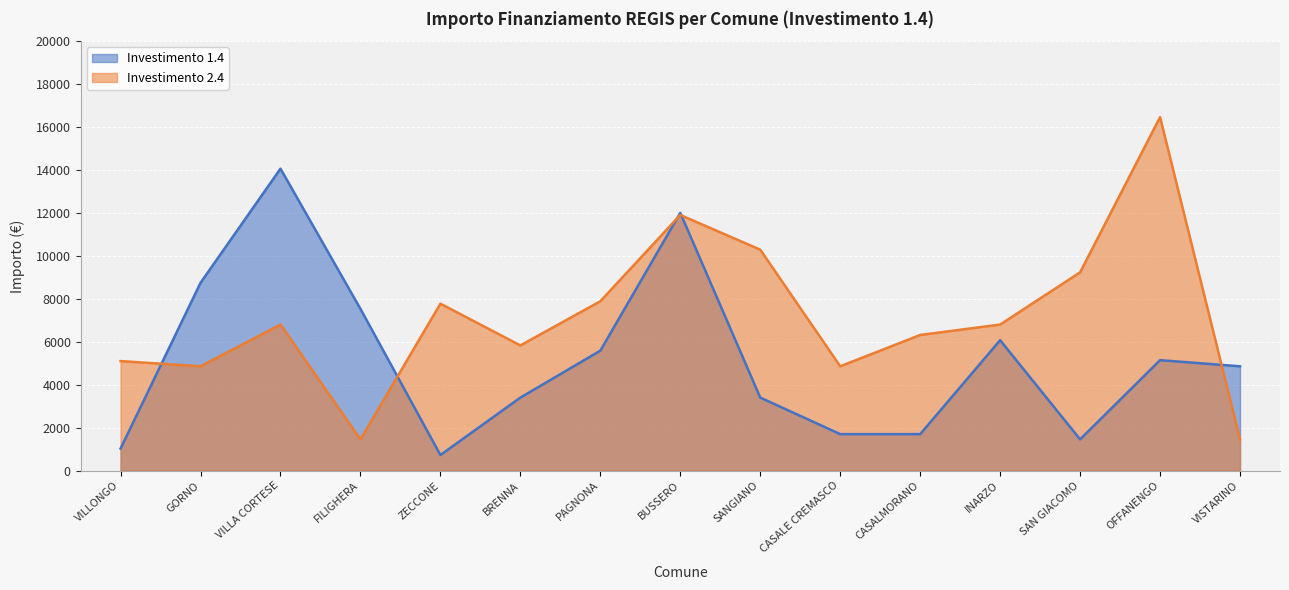

True or false: Investimento 2.4 and Investimento 1.4 intersect in this chart.

True